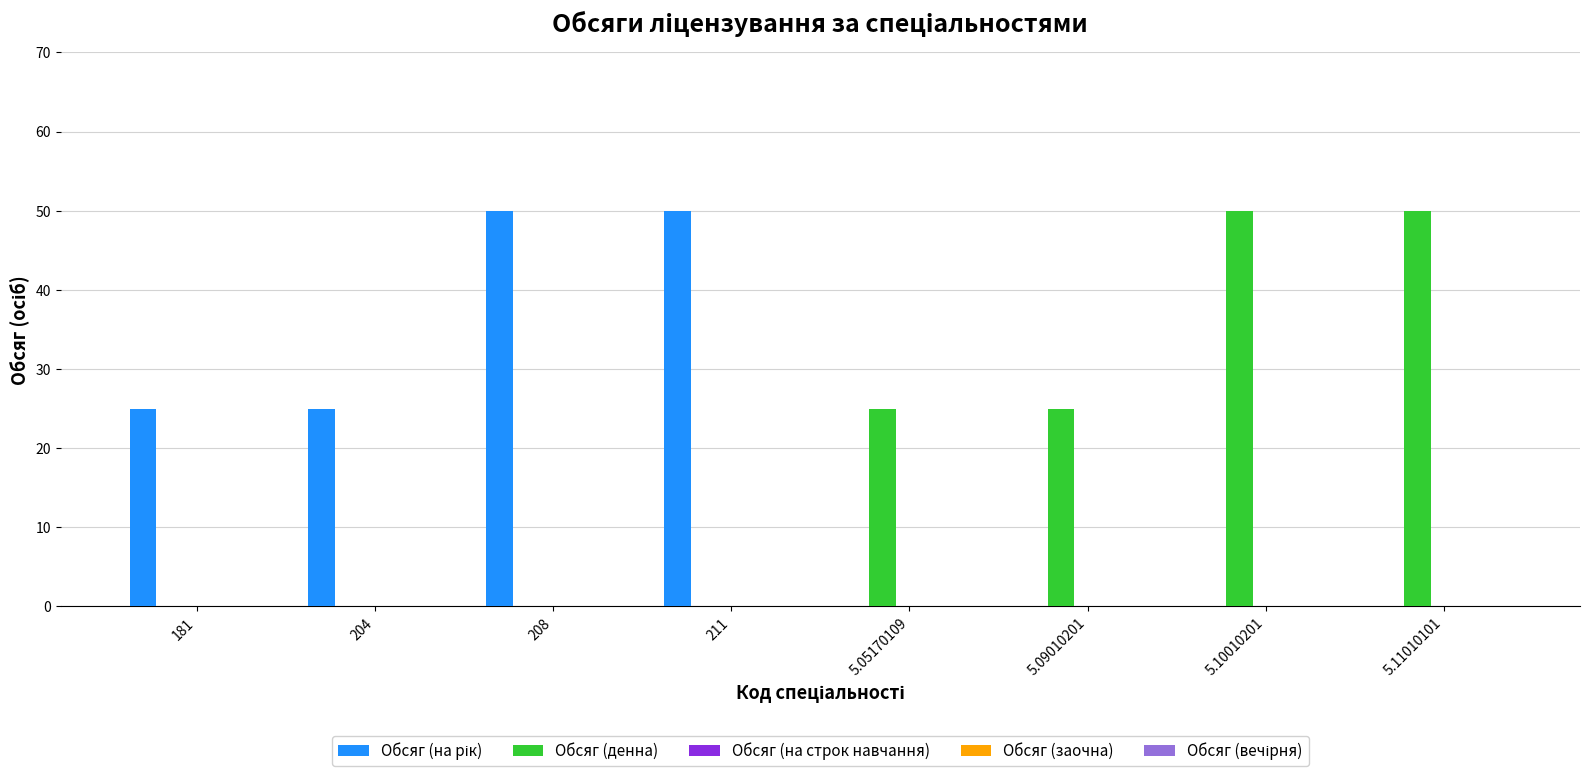

What is the total value across all series at 5.09010201?

25